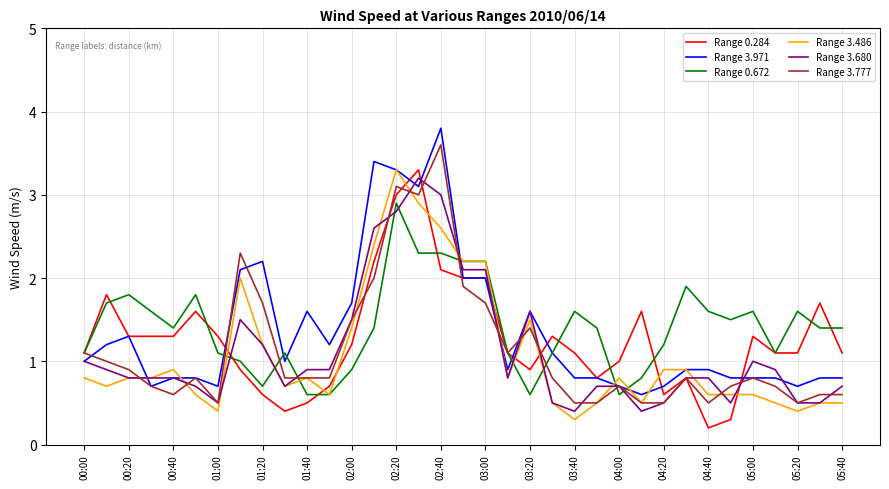

True or false: Range 0.672 and Range 3.680 intersect in this chart.

True